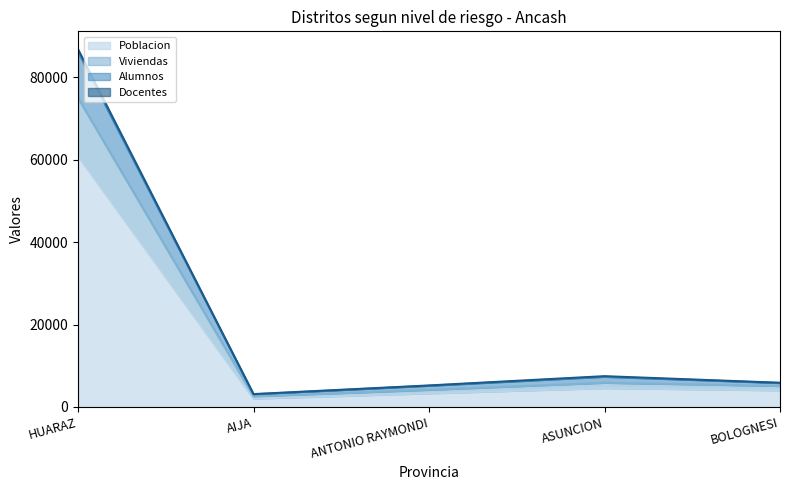

In Poblacion, how many points are lower than both neighbors (excluding endpoints)?

1